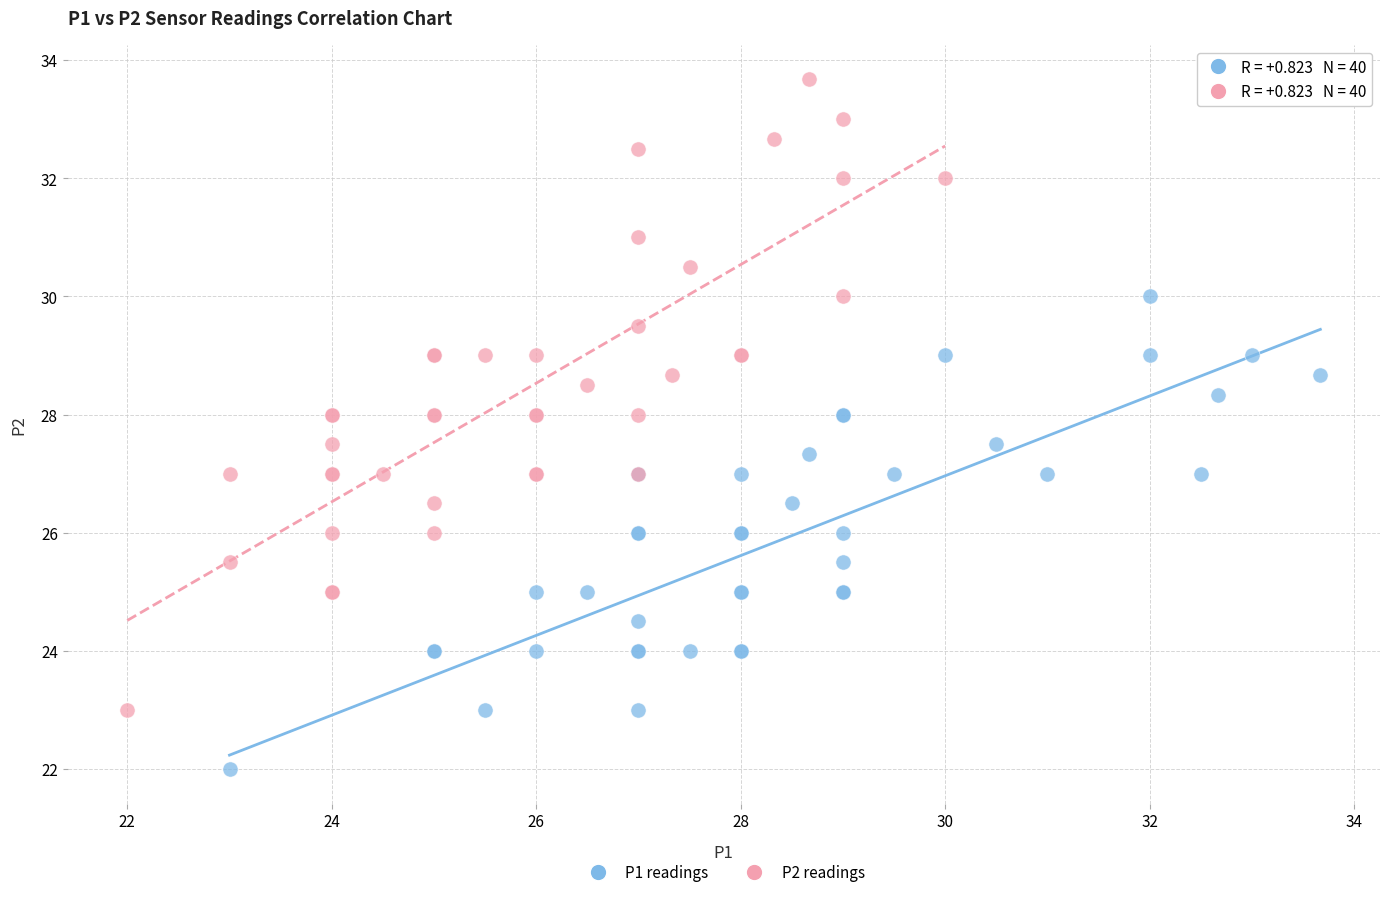

Which series reaches the maximum Y coordinate?

P2 readings